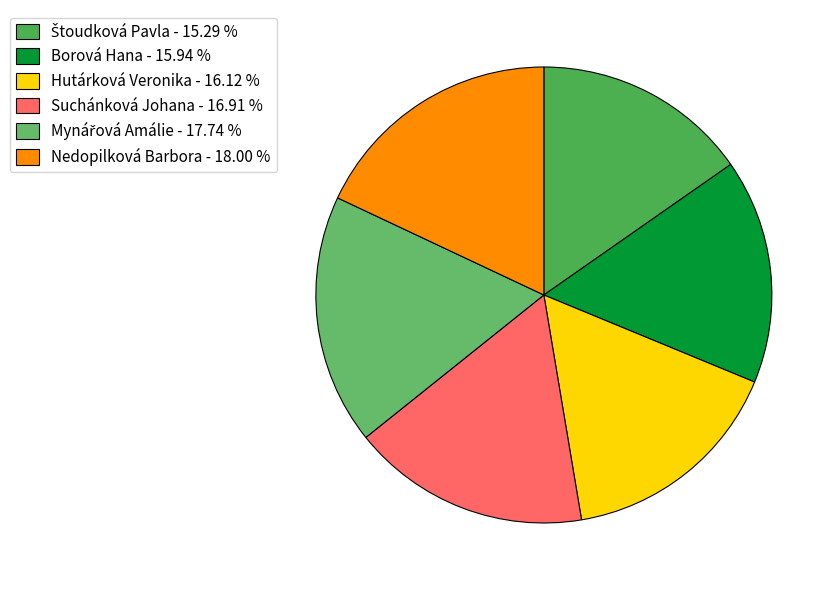

How many segments does this pie chart have?

6